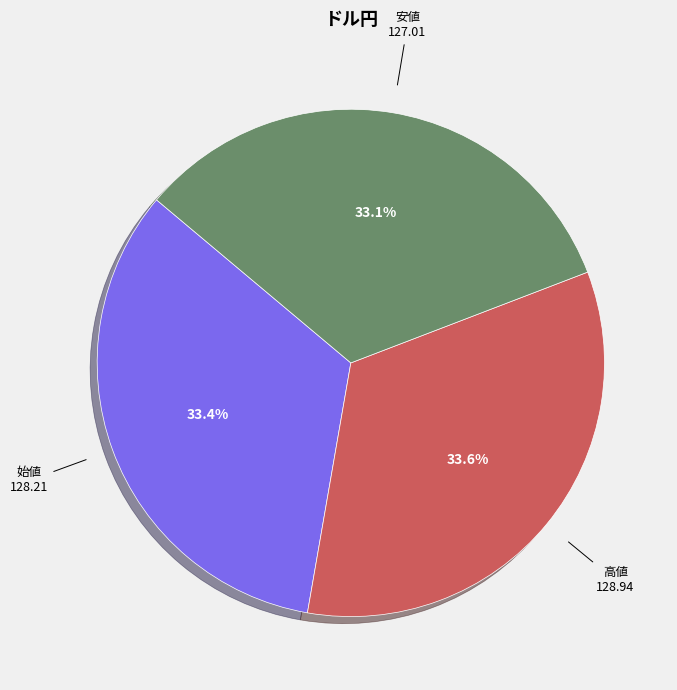

How many slices are in this pie chart?

3